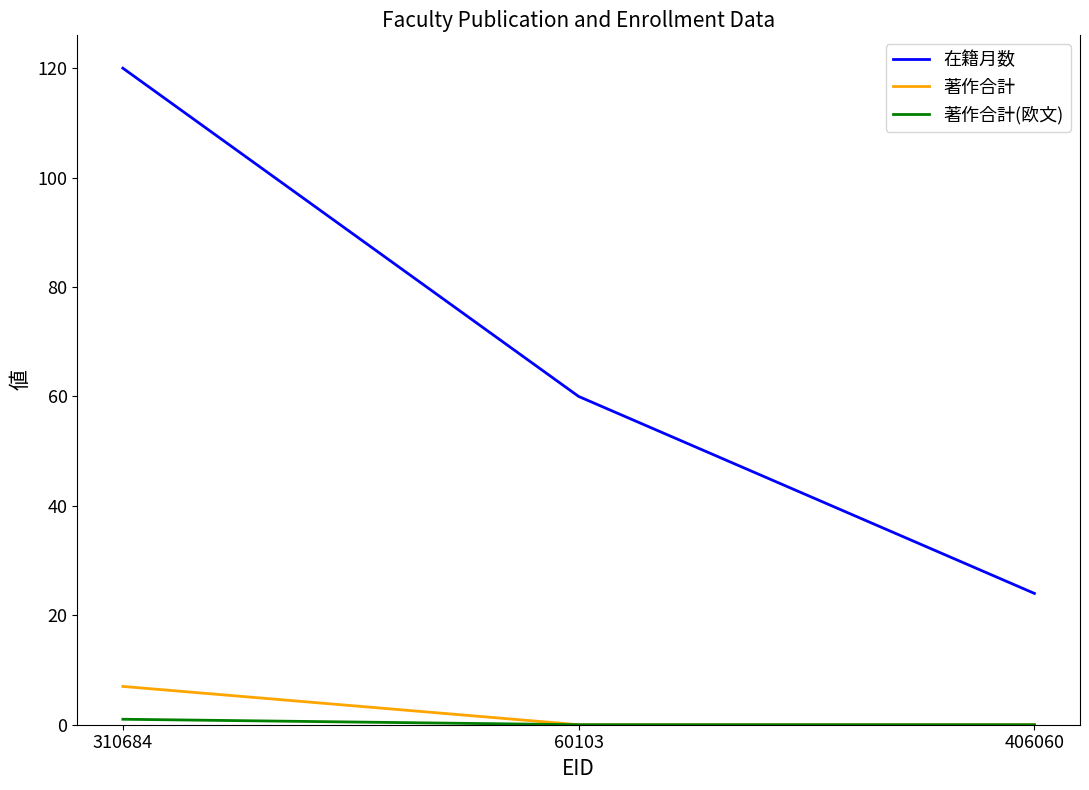

At which label does 著作合計 reach its peak?

310684